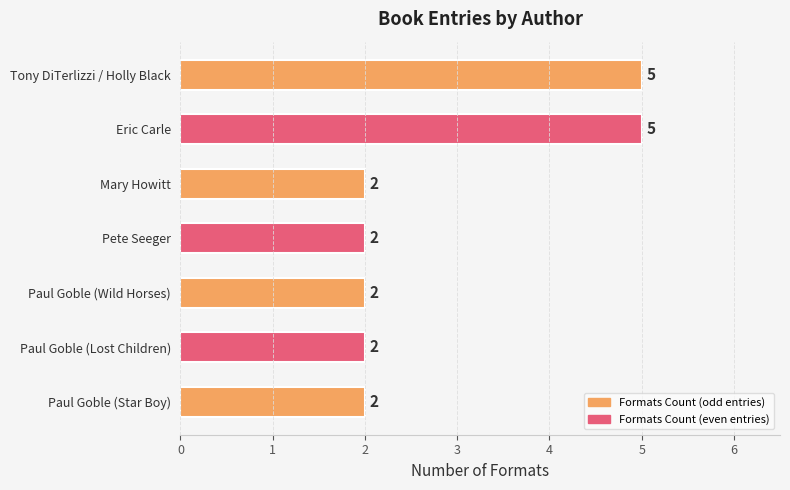

Reading top to bottom, transcribe all the data shown in this chart.

Tony DiTerlizzi / Holly Black=5	Eric Carle=5	Mary Howitt=2	Pete Seeger=2	Paul Goble (Wild Horses)=2	Paul Goble (Lost Children)=2	Paul Goble (Star Boy)=2